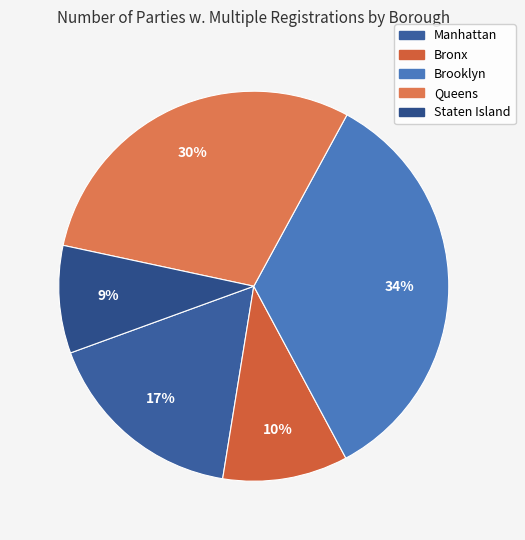

To the nearest percent, what percentage of the pie is Queens?

30%